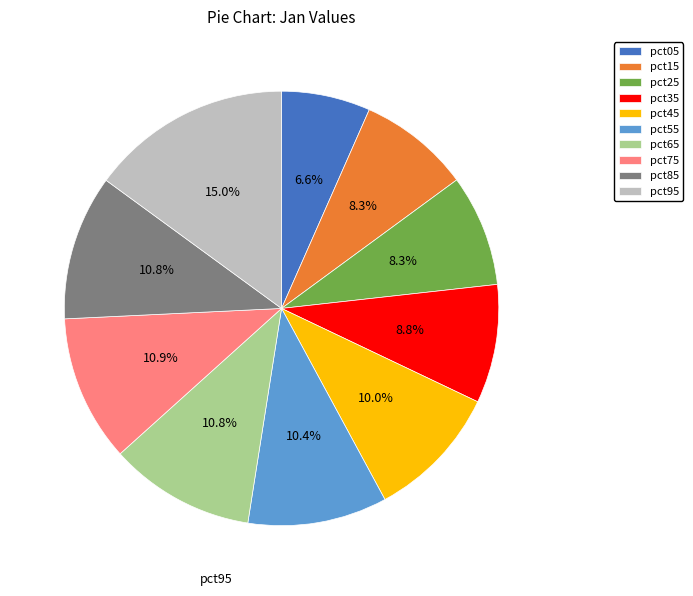

True or false: pct95 accounts for 15% of the total.

True